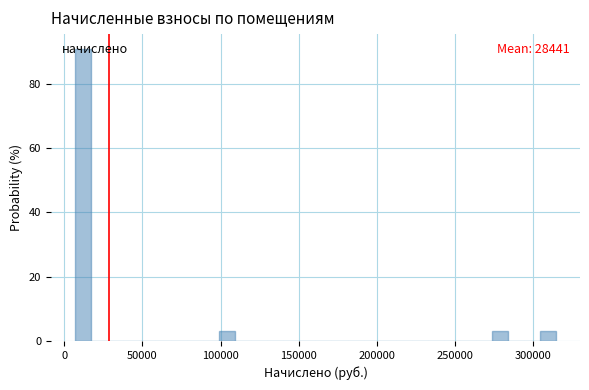

Read against the x-axis, roughly where is the centre of the tallest bar?

10000